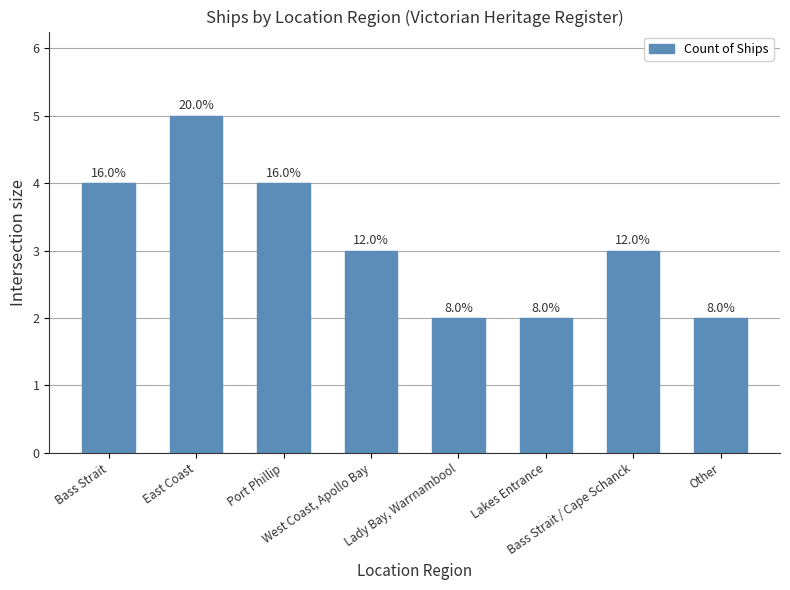

True or false: the data shows 8 at East Coast.

False